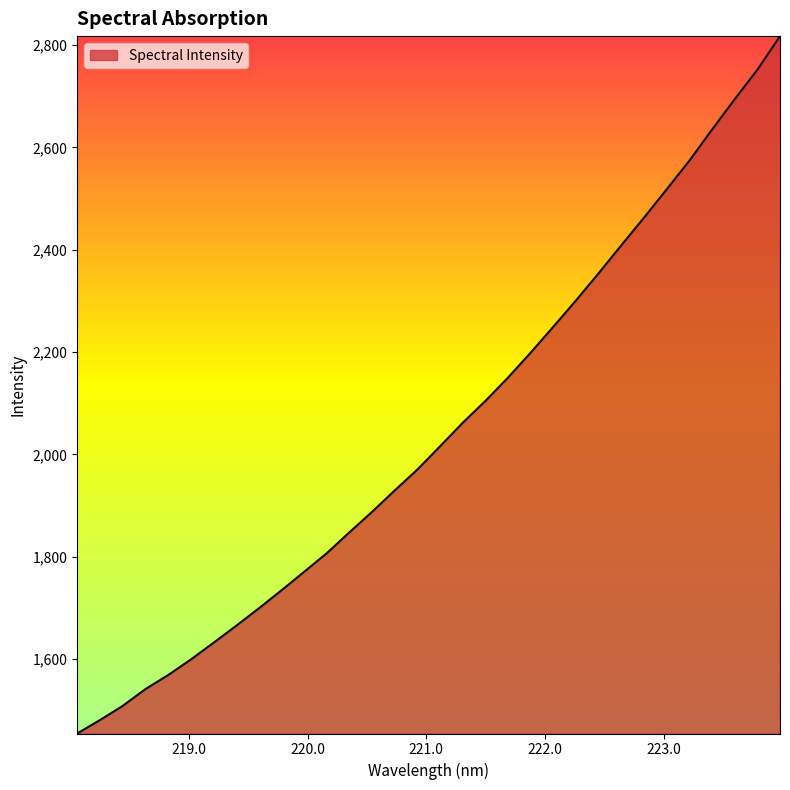

What is the smallest value displayed?

1454.3